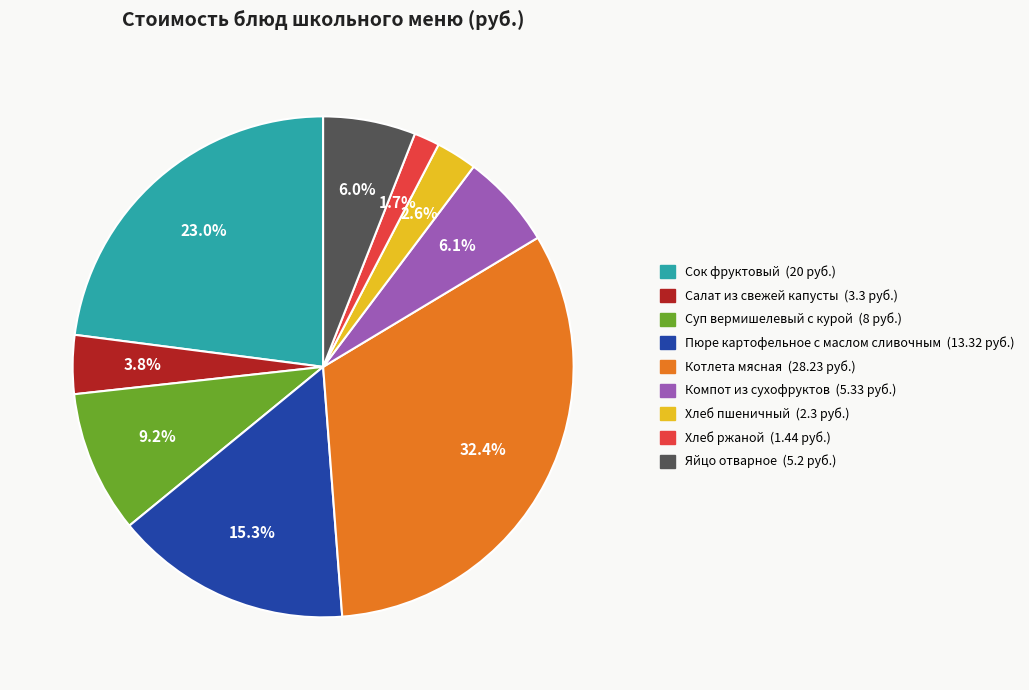

Which has a higher value, Компот из сухофруктов or Хлеб пшеничный?

Компот из сухофруктов